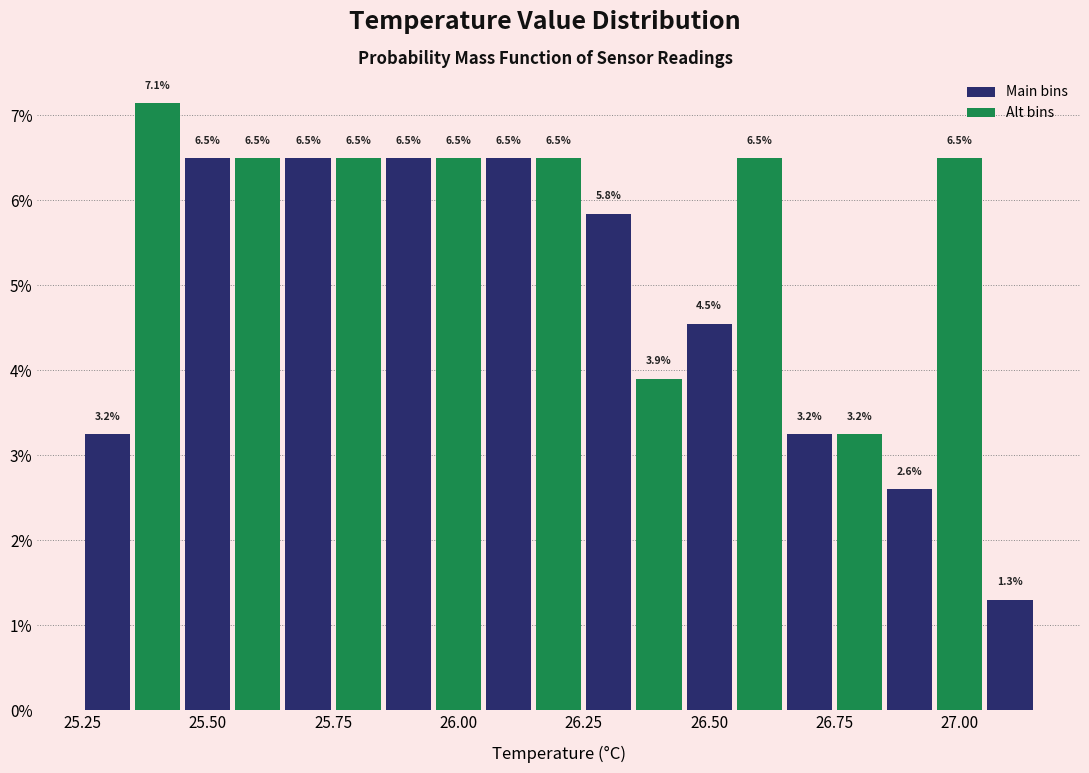

Around what value on the x-axis is the tallest bar? Give the approximate position of its centre, as read against the axis.

25.40